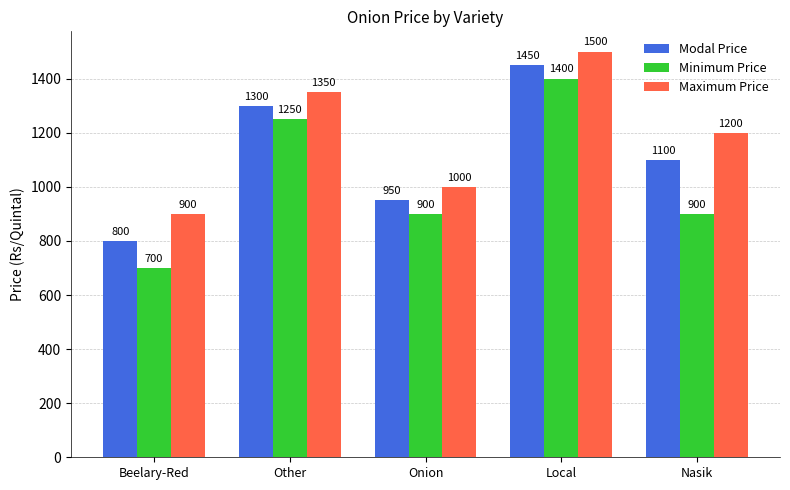

What position from the right is Nasik?

1